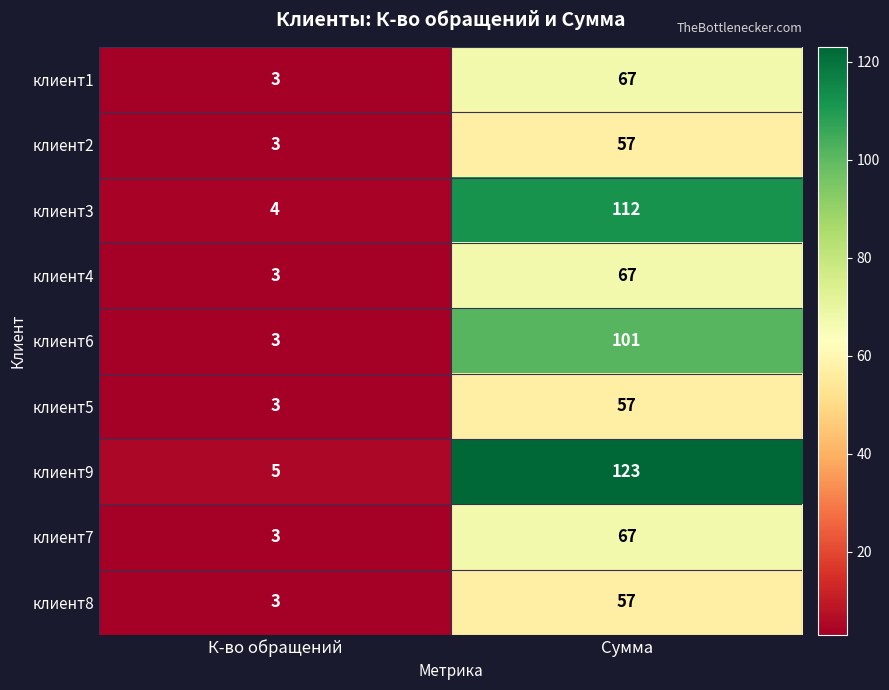

What is the sum of all клиент7 values?

70